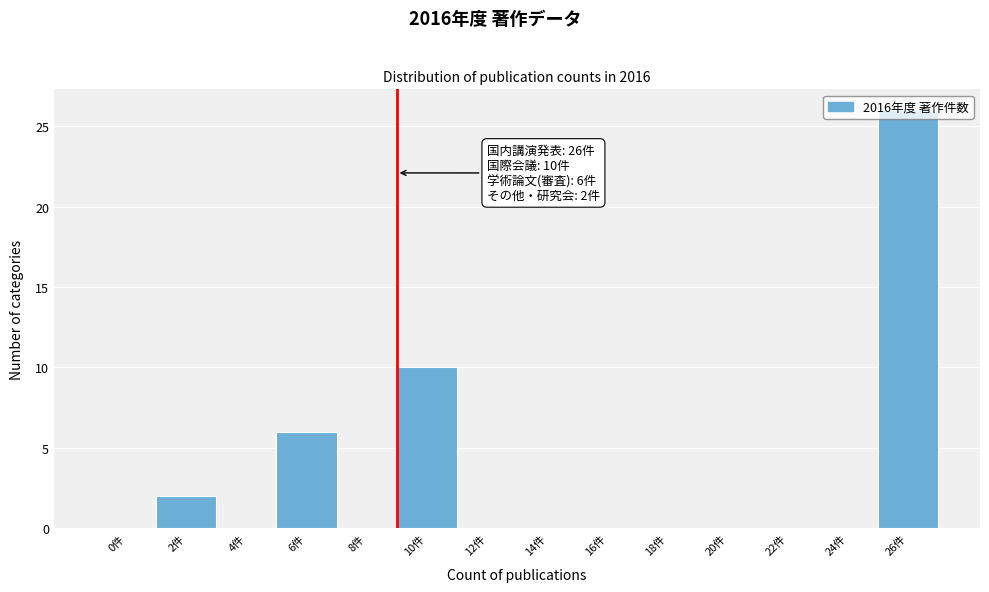

Is it true that the value at 0件 is -16?

False